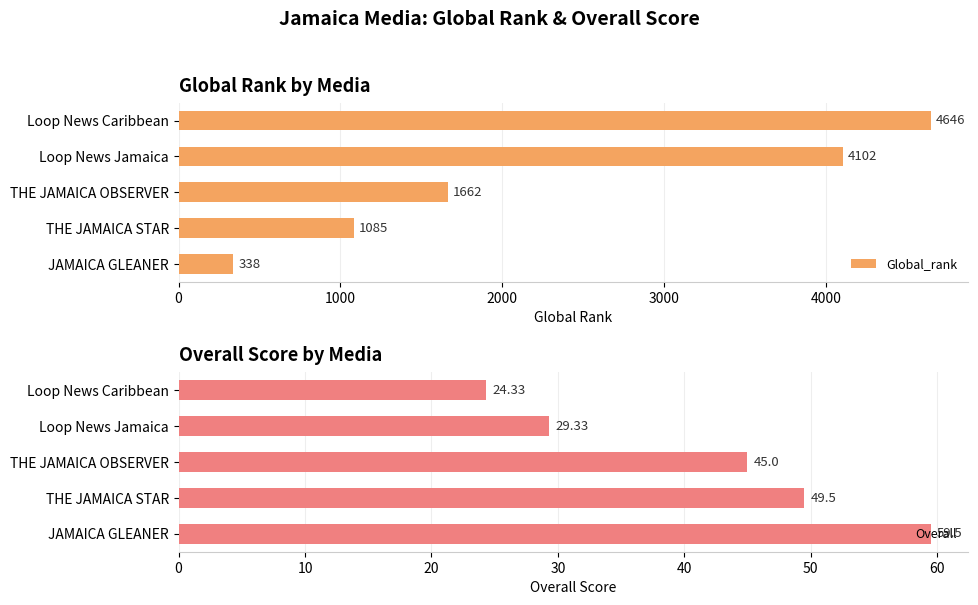

Which category has the highest value in the Overall series?

JAMAICA GLEANER